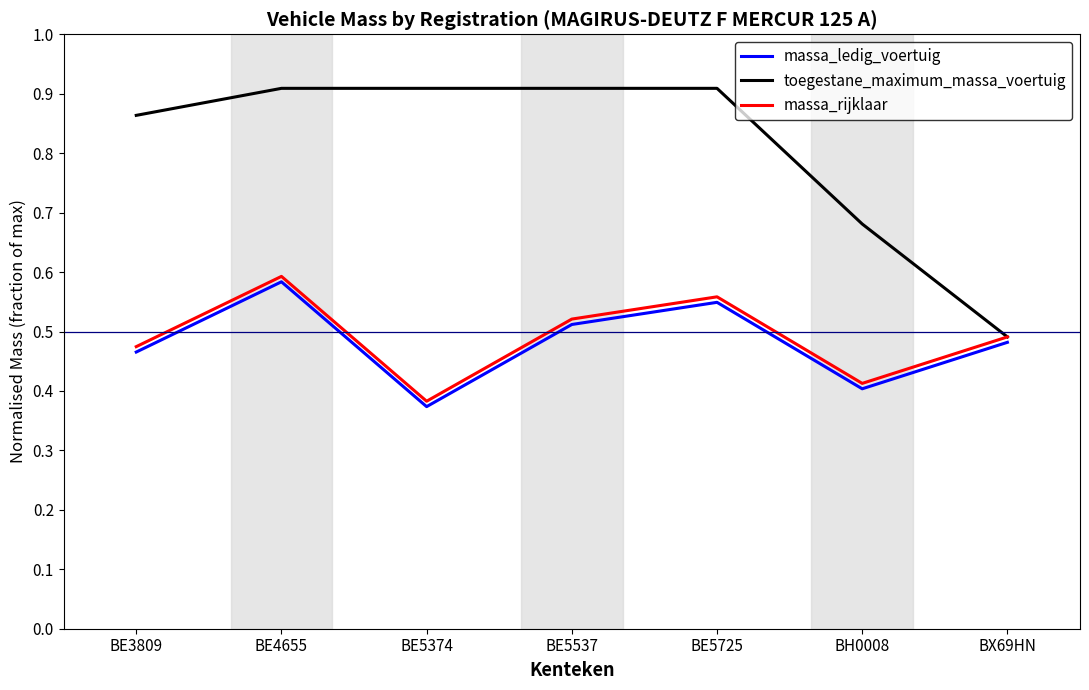

Count the number of categories in the chart.

7